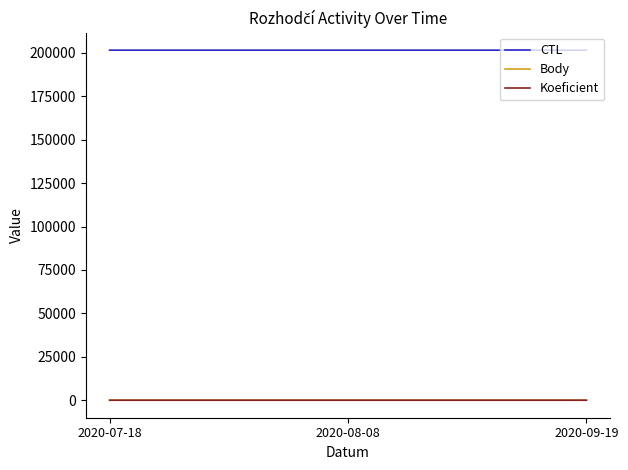

Does the chart display data point markers on the line(s)?

No